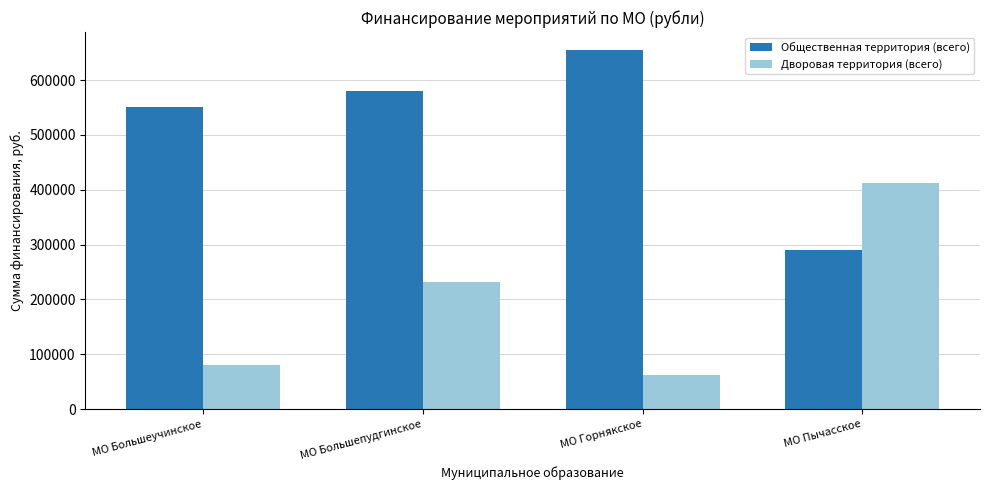

Reading left to right, what are all the values shown in this chart?

Общественная территория (всего): 551149.9	580472.8	654878.7	289635.2
Дворовая территория (всего): 80138.0	230907.1	61799.0	411793.2